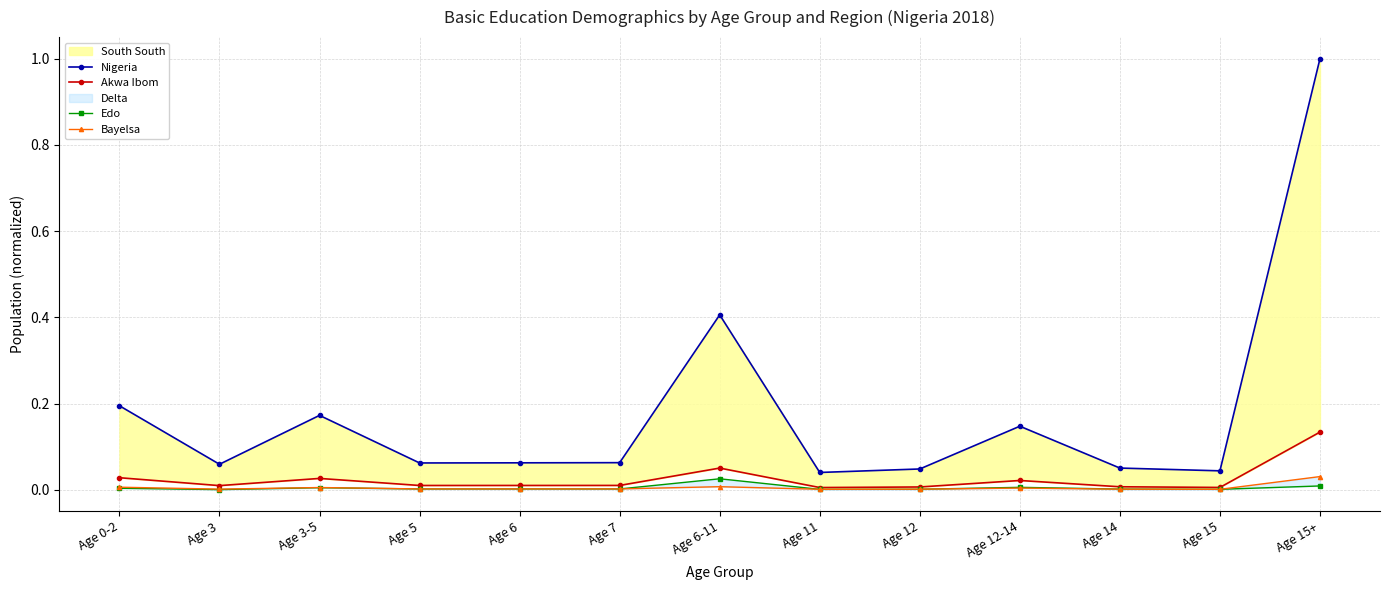

At which category is the sum across all series the highest?

Age 15+